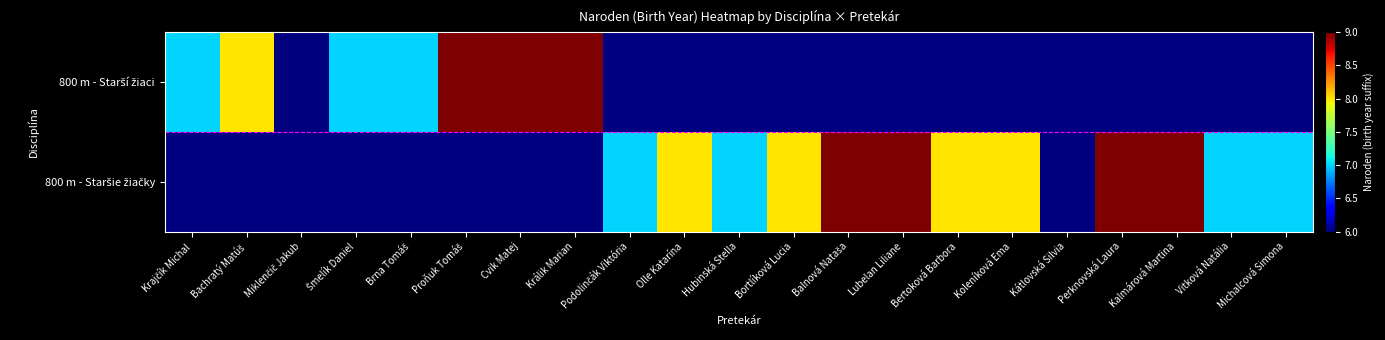

What is the minimum value shown in the chart?

6.0